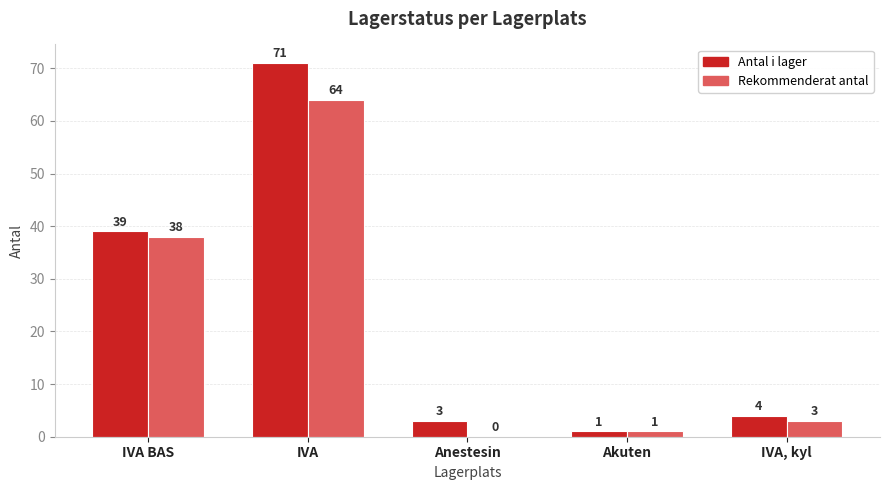

The value of Antal i lager at IVA, kyl is 4. True or false?

True